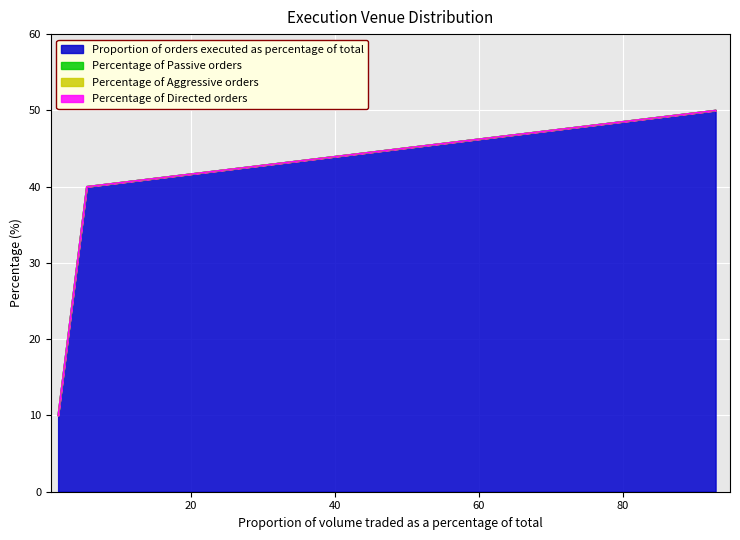

List the labels in order of Proportion of orders executed as percentage of total value, smallest first.

1.59, 5.56, 92.85